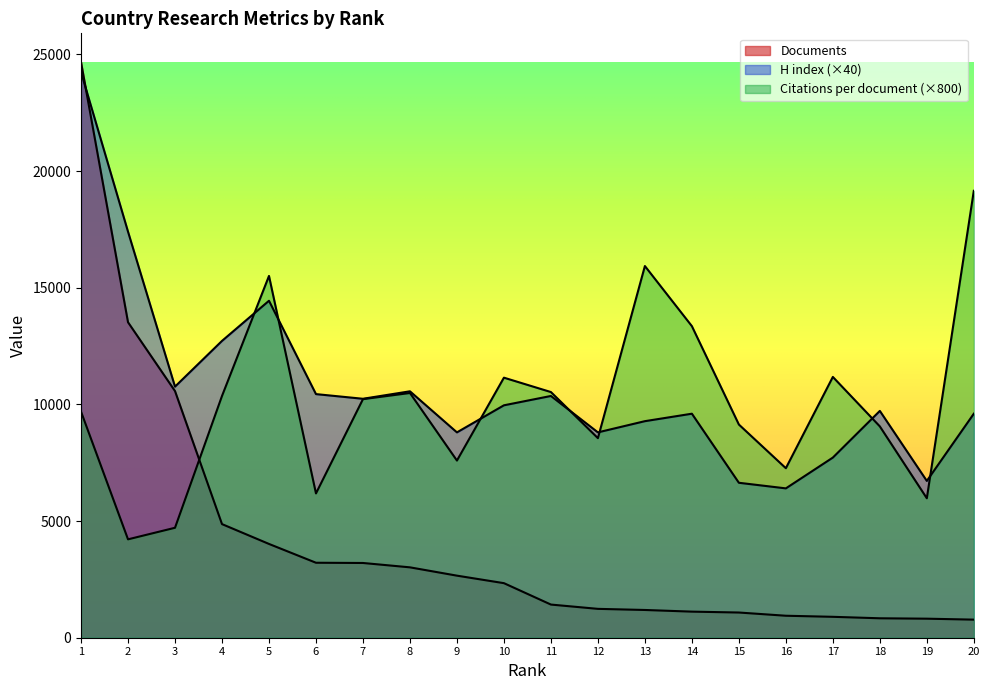

At which category does the chart reach its peak across all series?

1